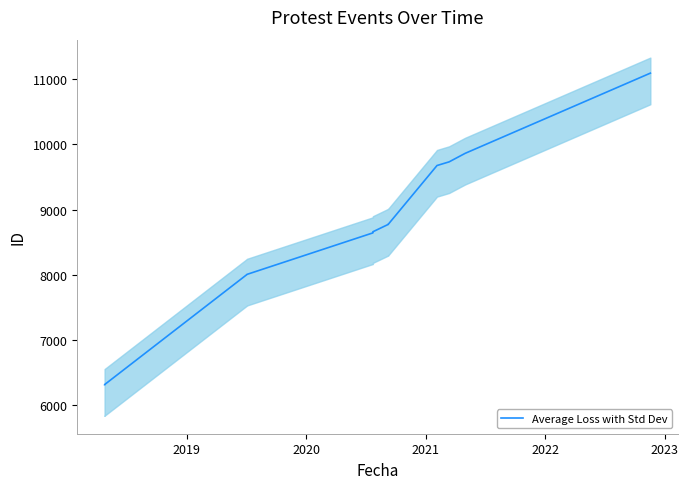

How many lines are shown in the chart?

1